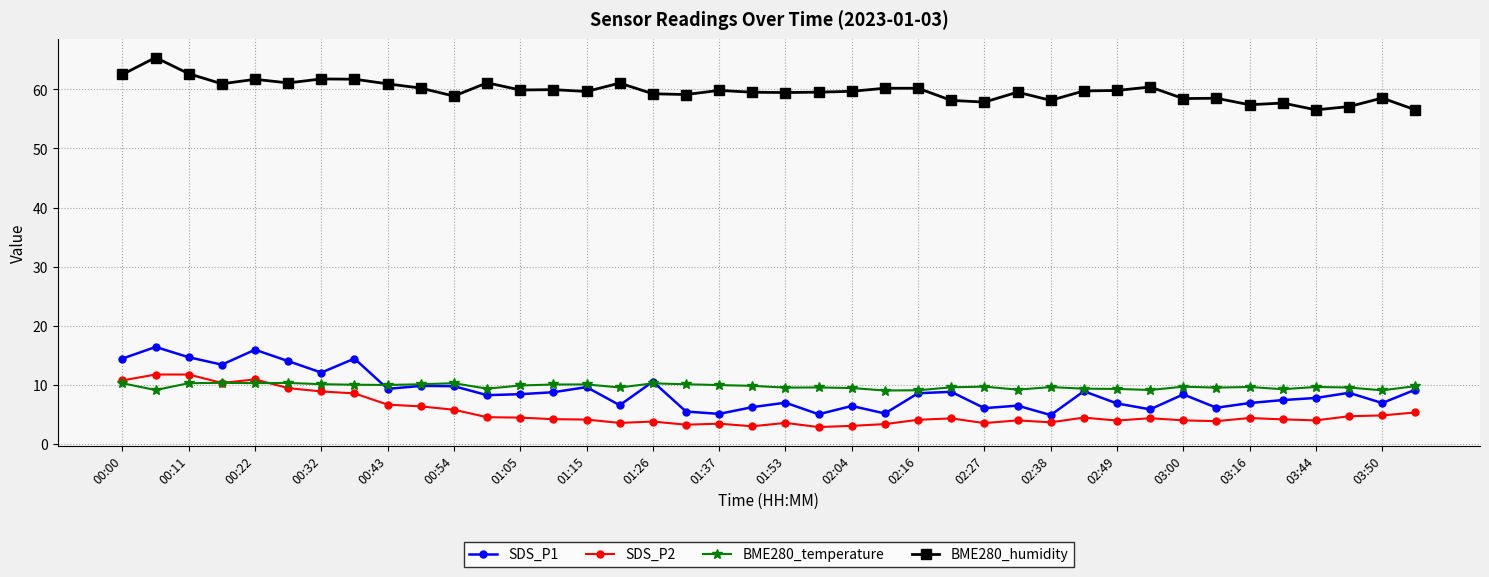

What is the smallest value displayed?

2.8